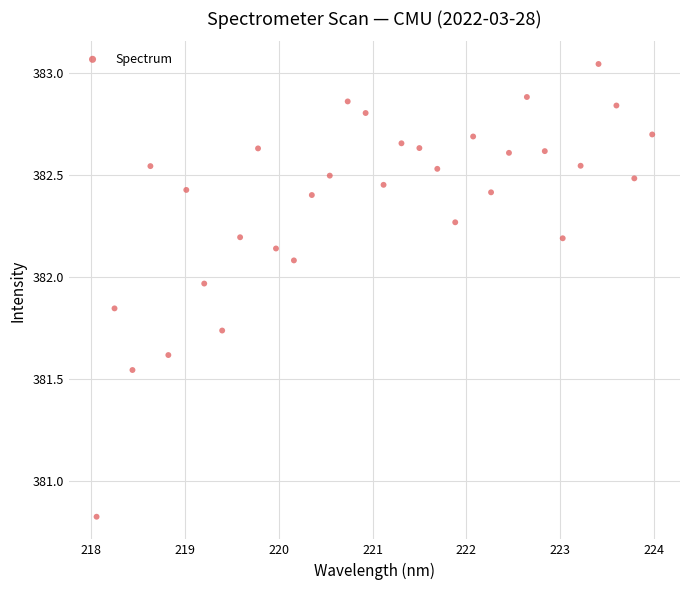

What is the range of Y values (max minus min)?

2.2